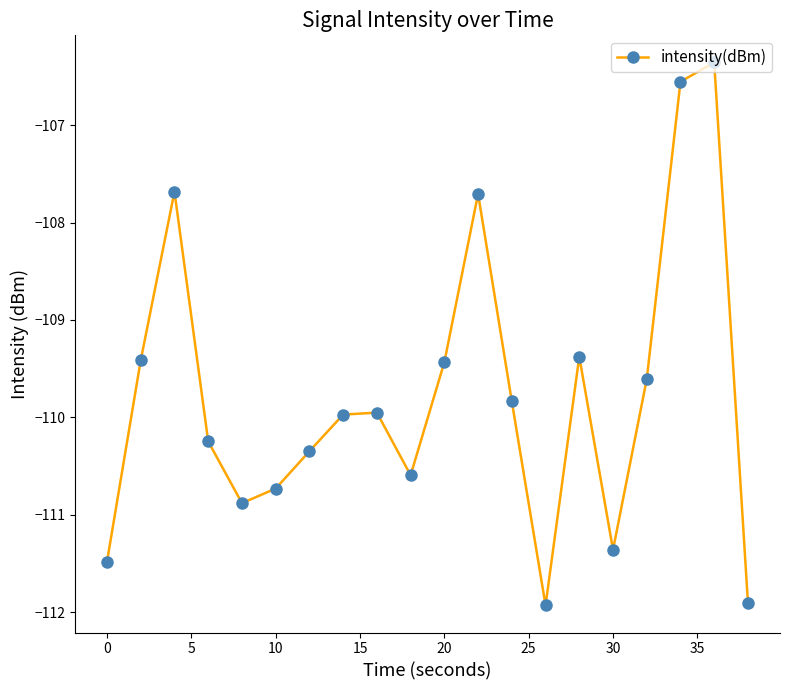

What is the average value?

-109.8